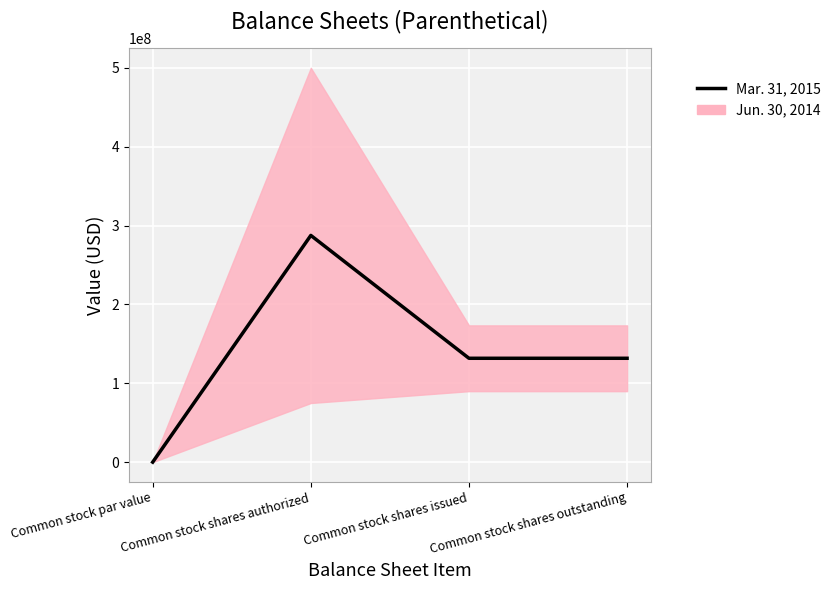

At which category does the chart reach its peak across all series?

Common stock shares authorized